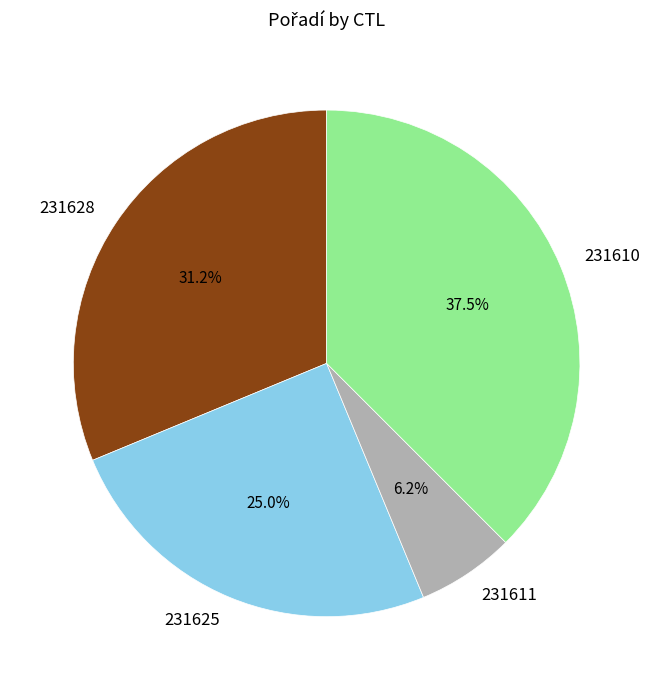

What percentage is the 231611 slice, to the nearest percent?

6%